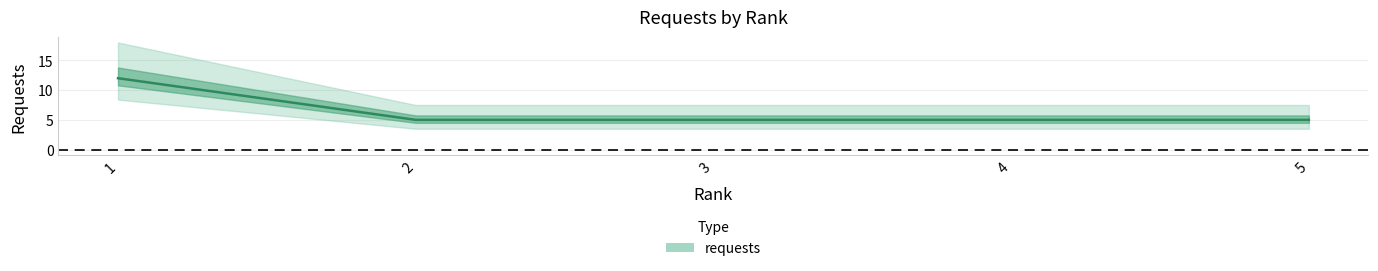

How many categories are shown in the chart?

5